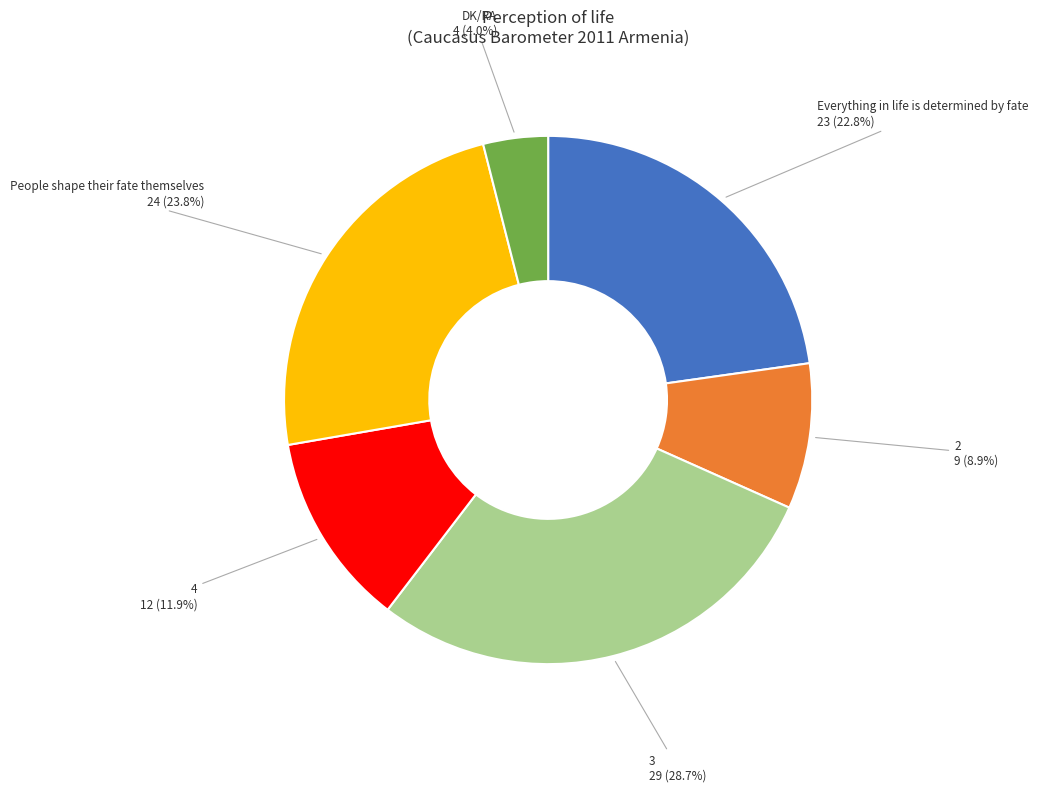

Is there any slice that represents more than half of the pie?

No